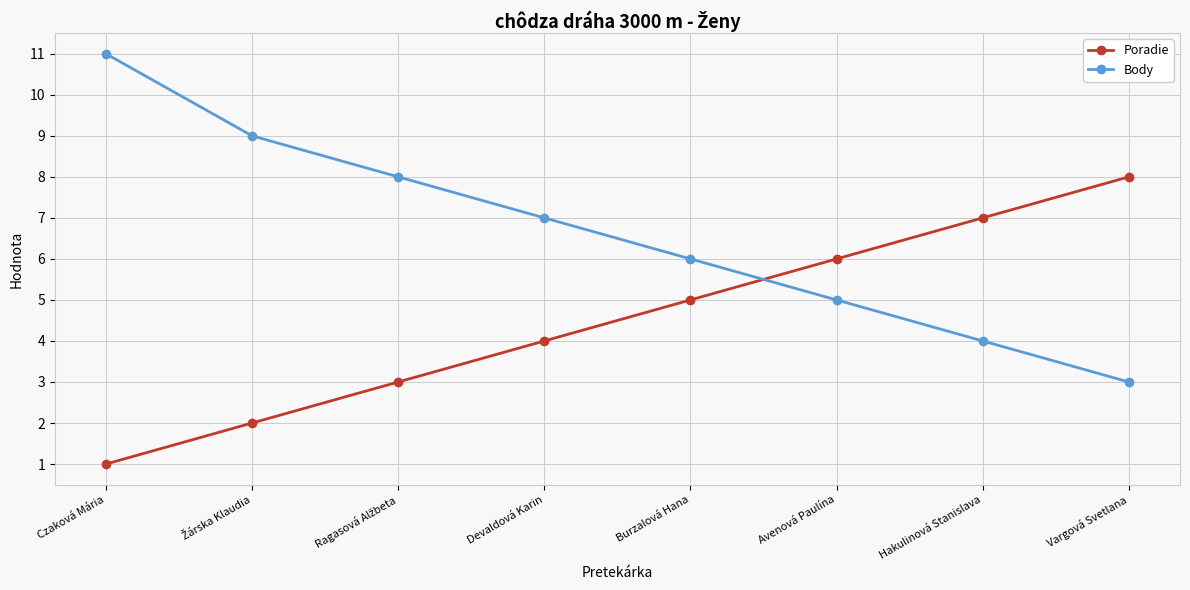

How many Poradie values are between 3 and 7?

5